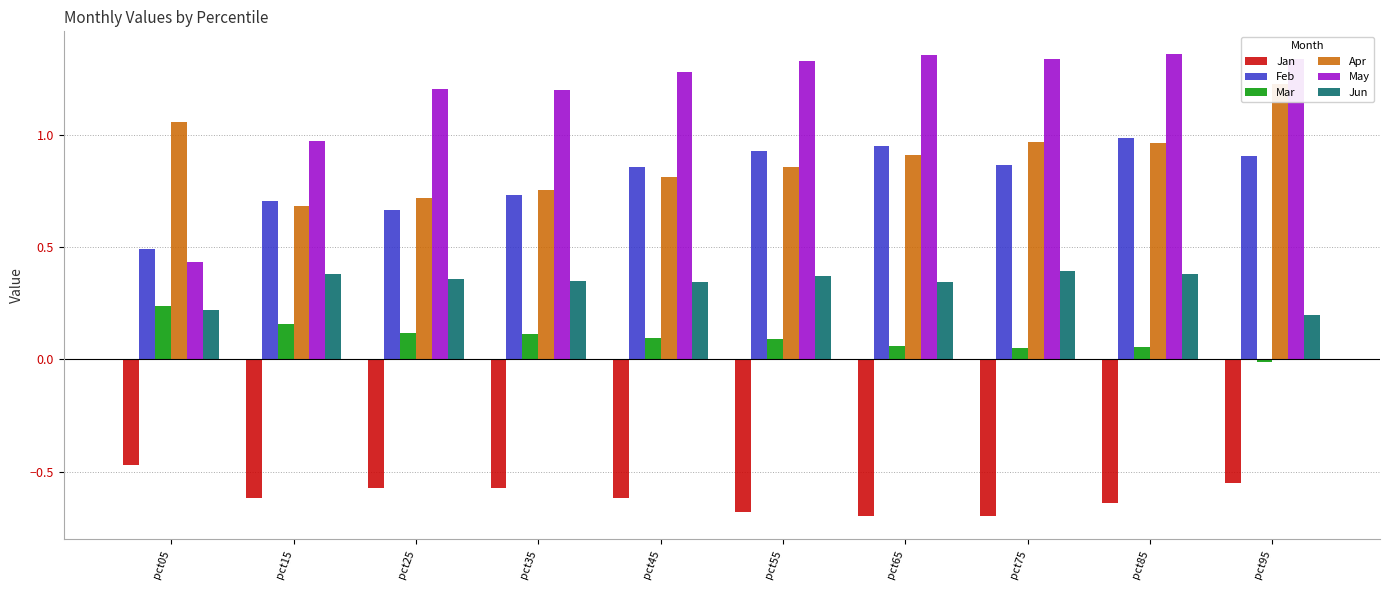

What is the value of the Mar bar at the 4th from the left?

0.1